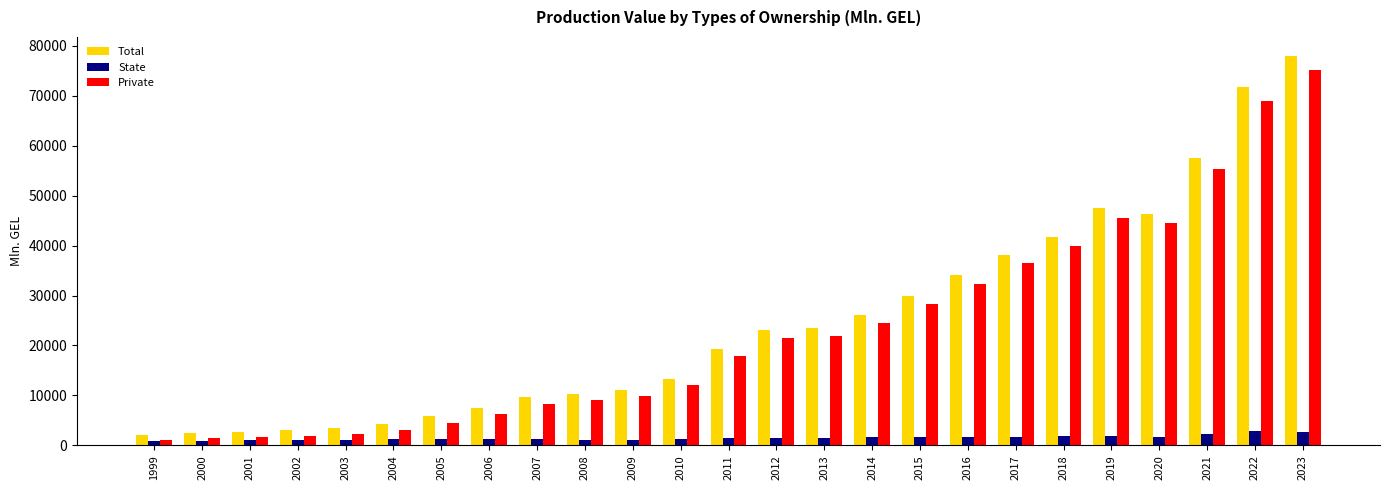

Read the Total value at 2002.

3058.1